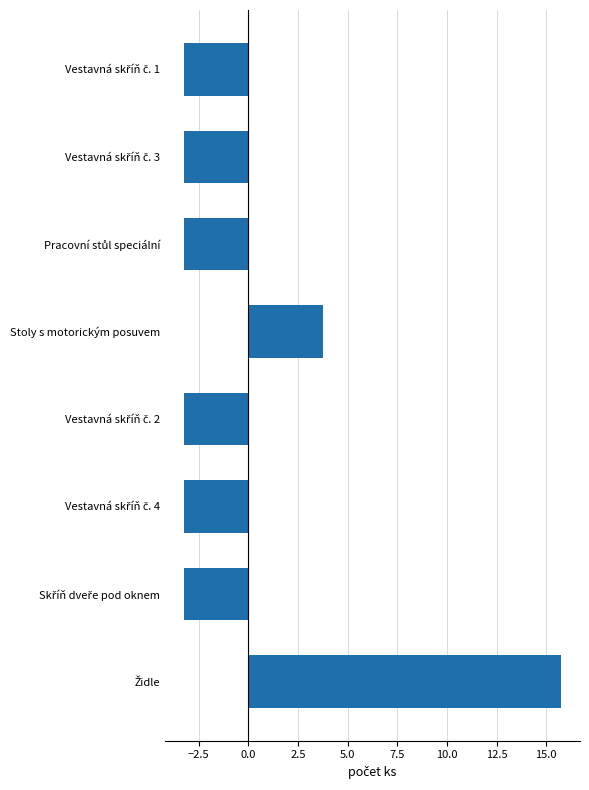

Does the chart contain any negative values?

Yes